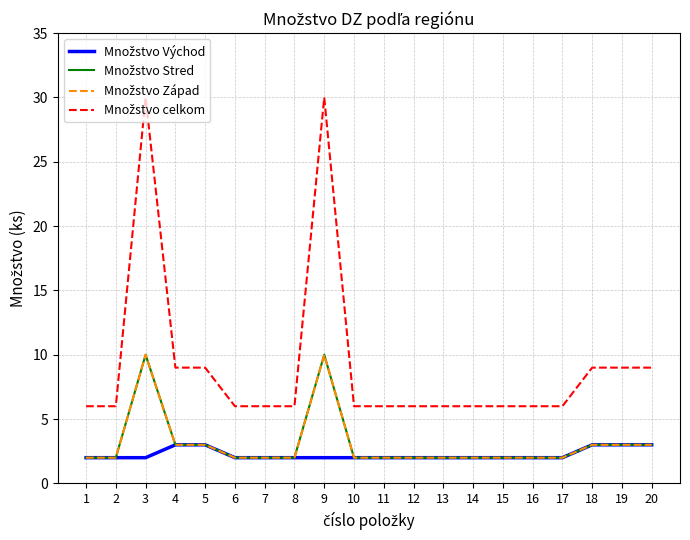

The Množstvo Stred series shows 2 at 2. True or false?

True